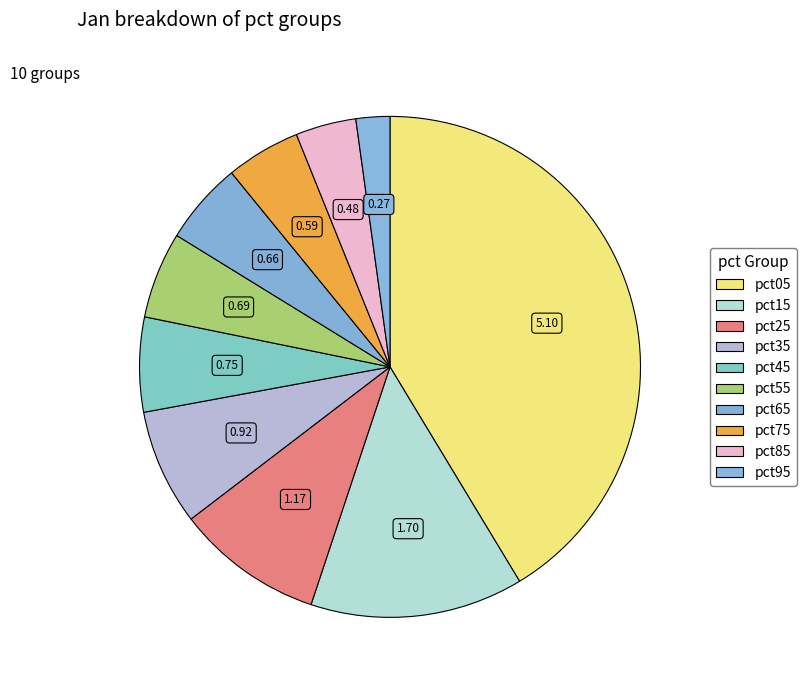

Combined, do pct95 and pct55 account for over 50%?

No